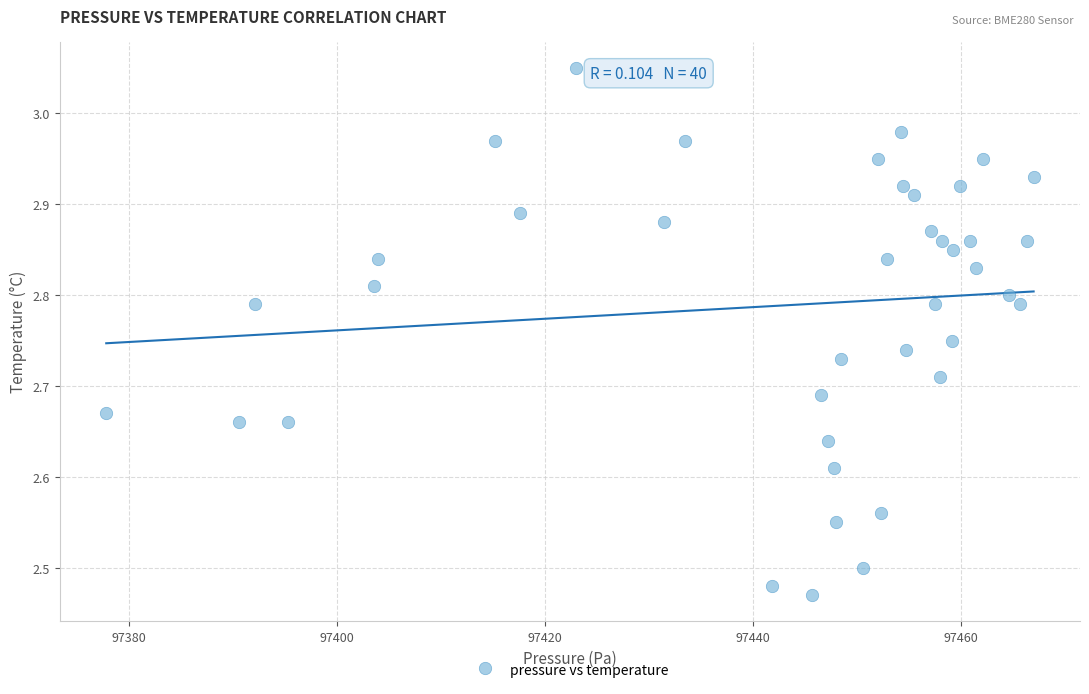

What is the range of Y values (max minus min)?

0.6